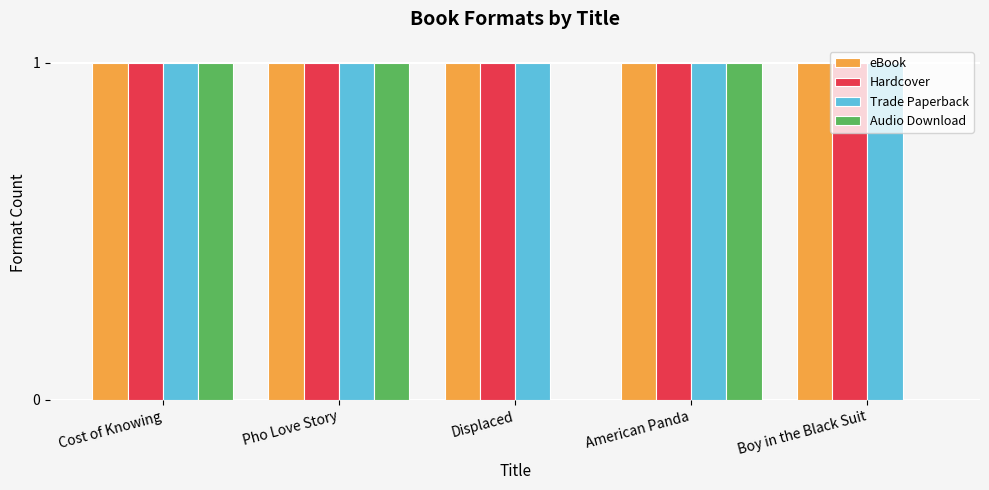

How many groups of bars are there?

5